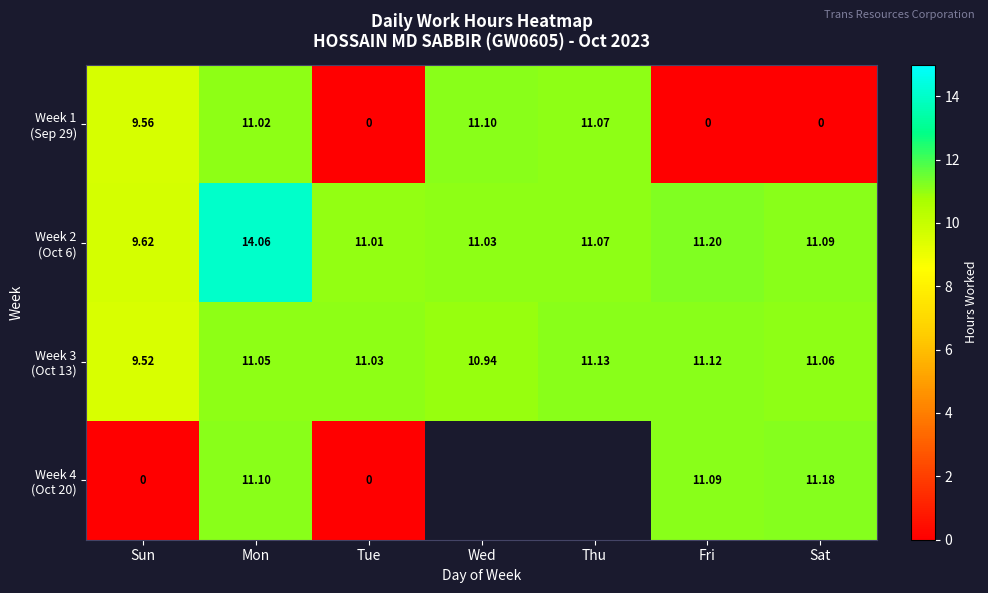

What is the maximum value shown in the chart?

14.1